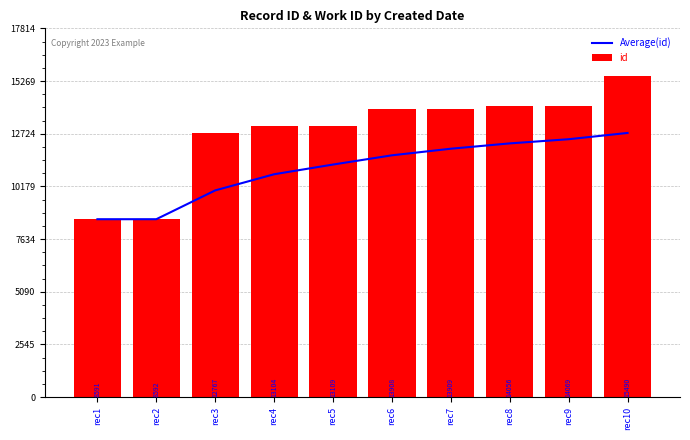

What is the smallest value displayed?

8591.0